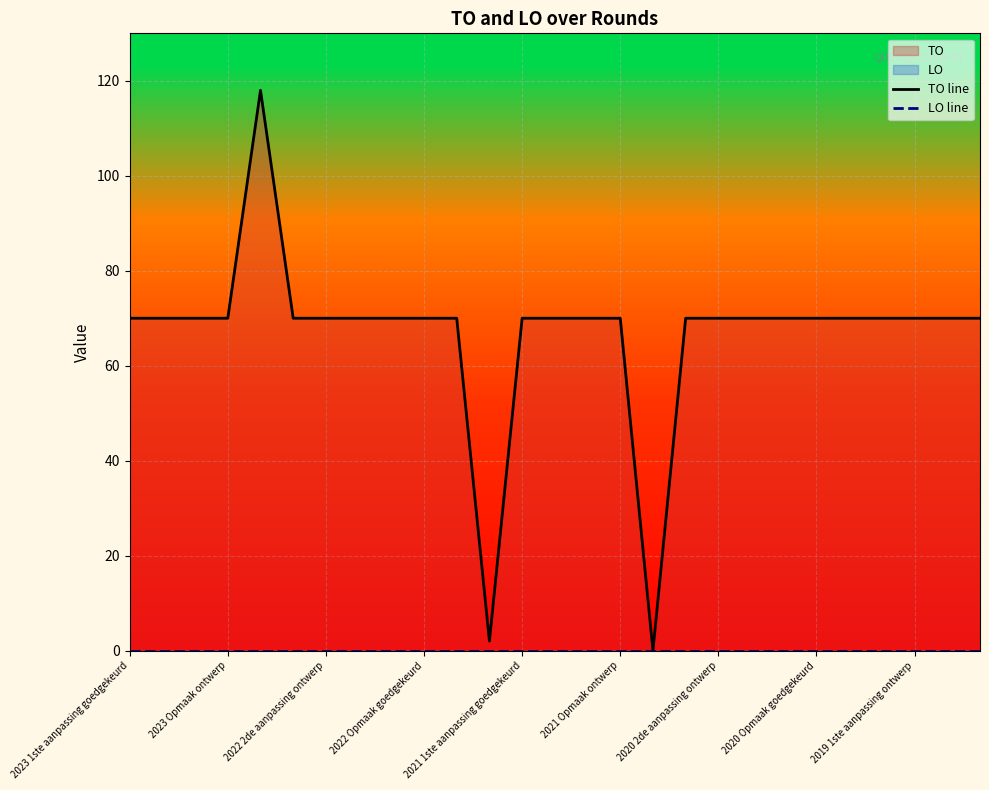

Which category has the lowest value in the LO line series?

2023 1ste aanpassing goedgekeurd